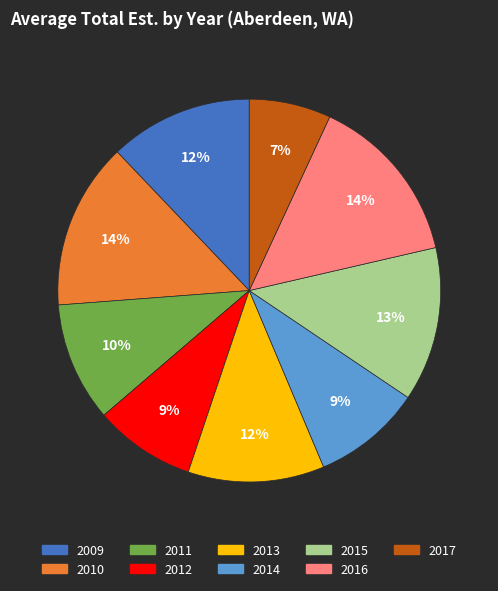

Combined, do 2013 and 2011 account for over 50%?

No